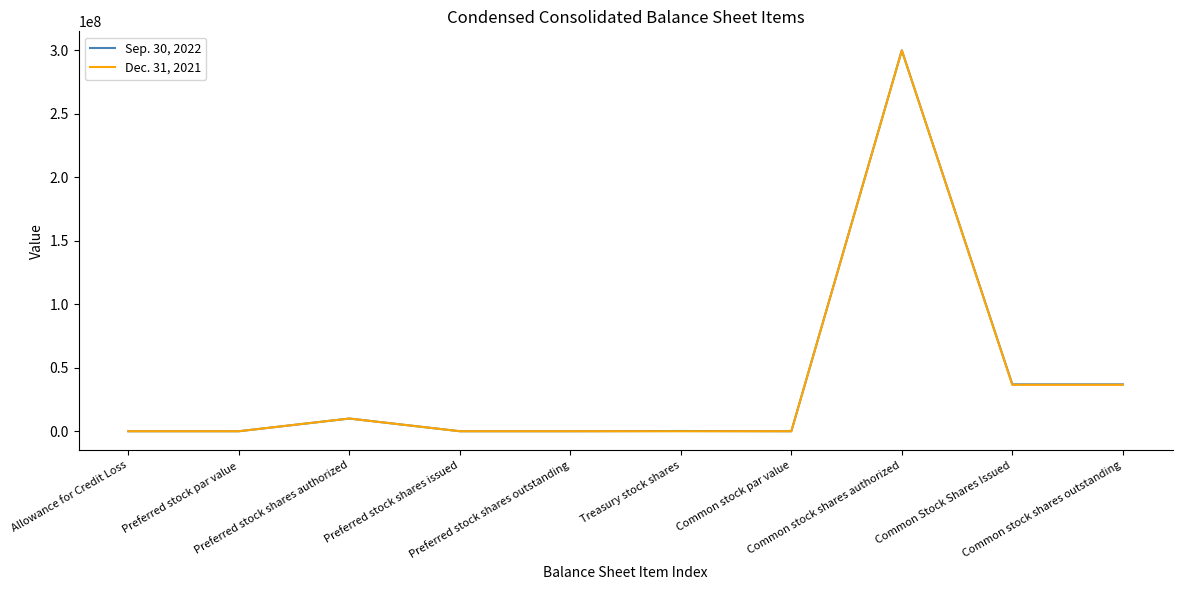

Rank the series by their average value, from lowest to highest.

Dec. 31, 2021, Sep. 30, 2022